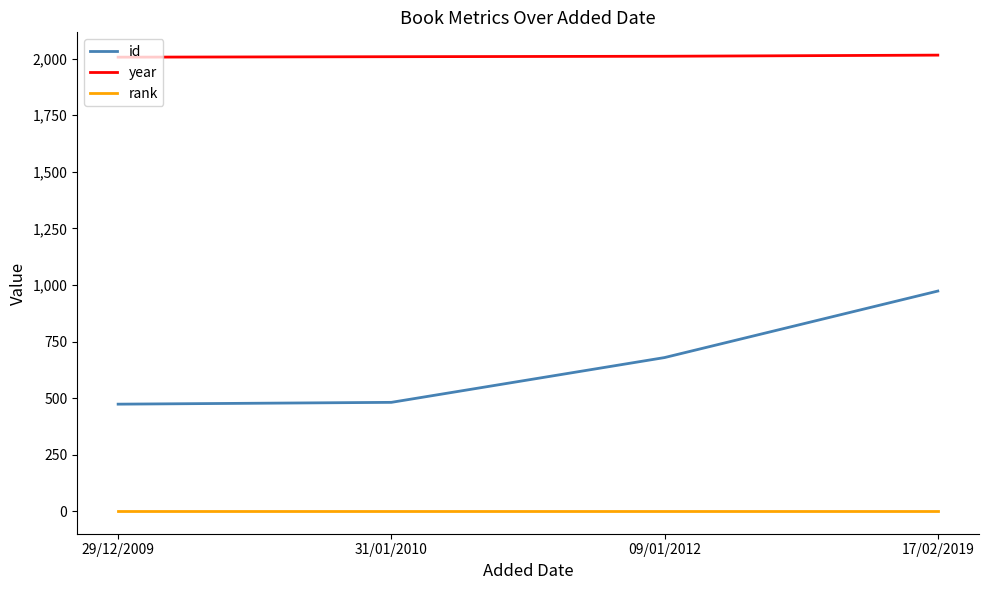

What is the greatest value displayed?

2016